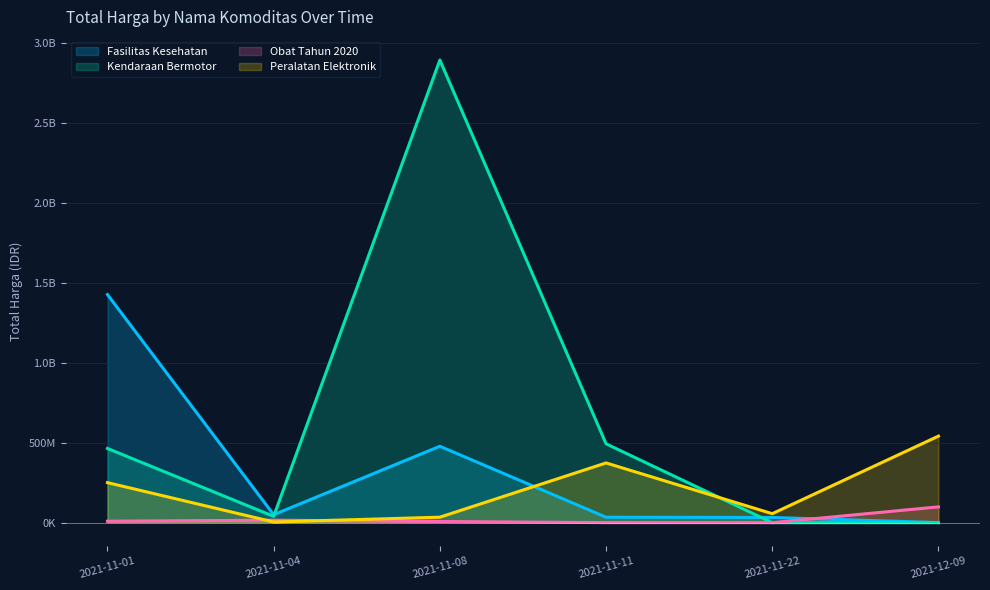

True or false: Obat Tahun 2020 and Fasilitas Kesehatan intersect in this chart.

True